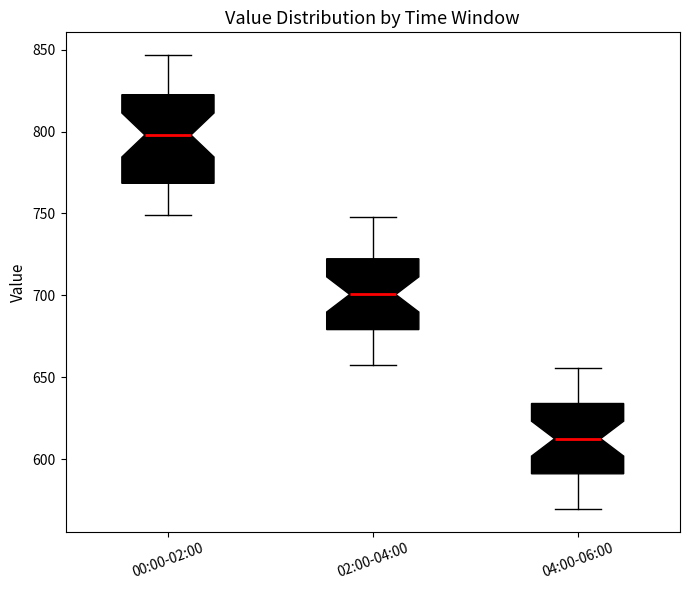

Where is the upper edge of the box for 02:00-04:00 on the y-axis? The values are not printed on the chart, so give them approximately, as read against the axis.

720